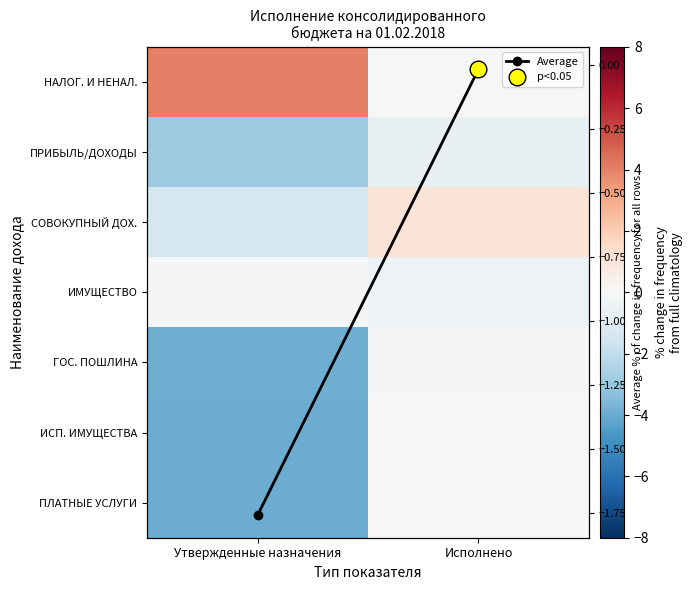

What is the difference between the ПРИБЫЛЬ/ДОХОДЫ values at Утвержденные назначения and Исполнено?

2.3